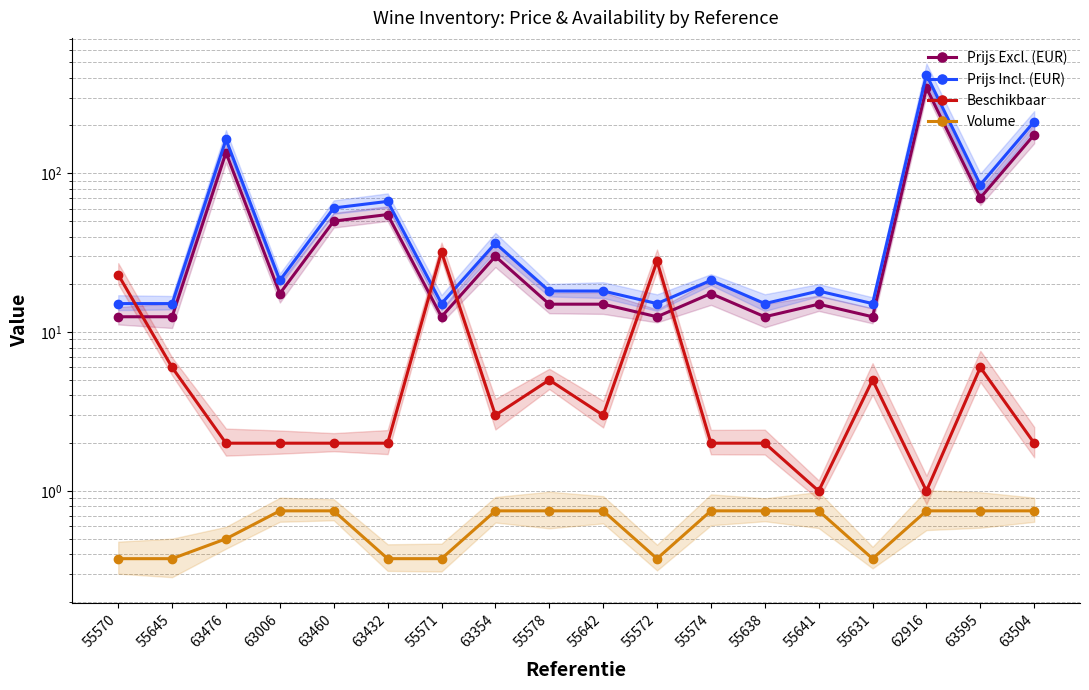

At which category is the sum across all series the highest?

62916